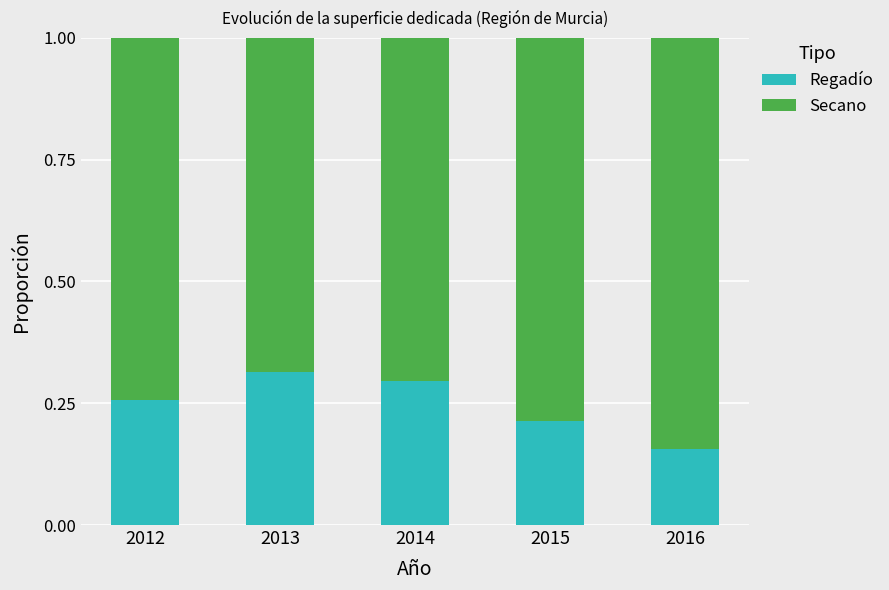

How many Regadío values are between 0 and 1?

5